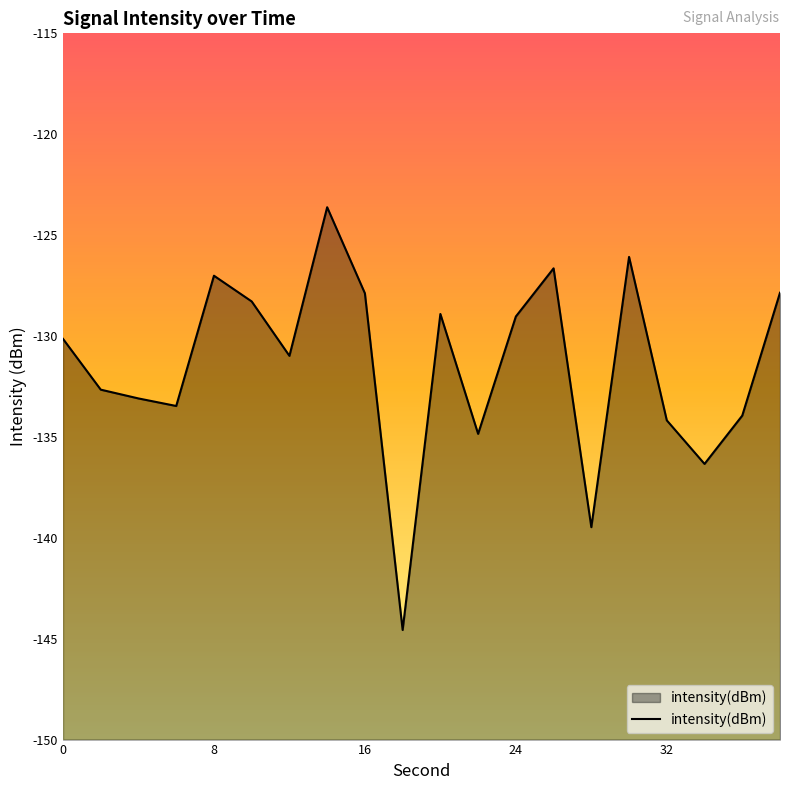

Is it true that the value at 8 is -127.0?

True